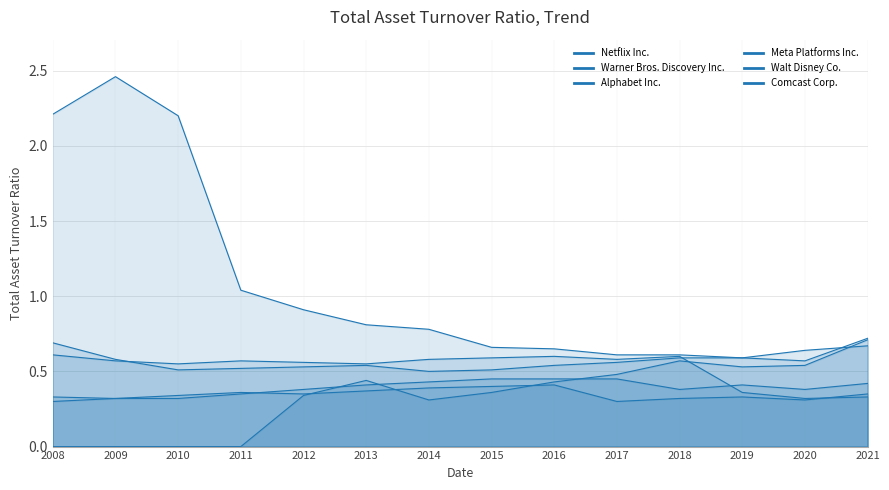

Is it true that Alphabet Inc. equals 0.6 at 2017?

True